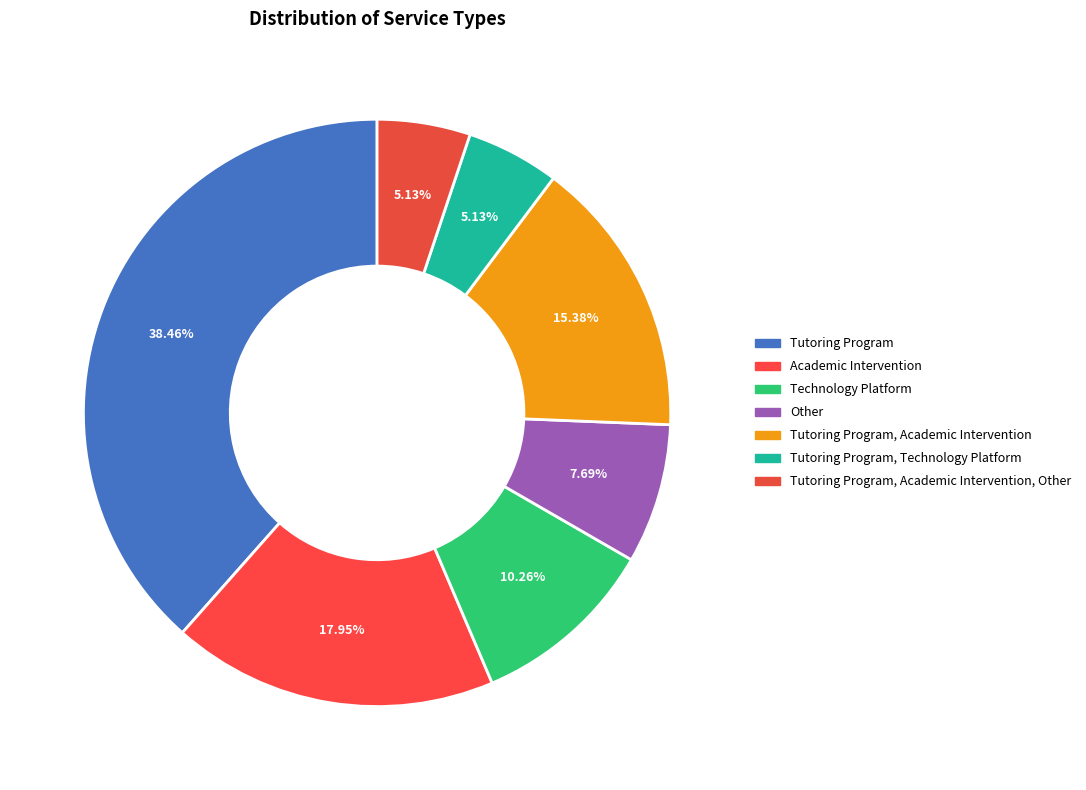

To the nearest percent, what is the average slice percentage?

14%